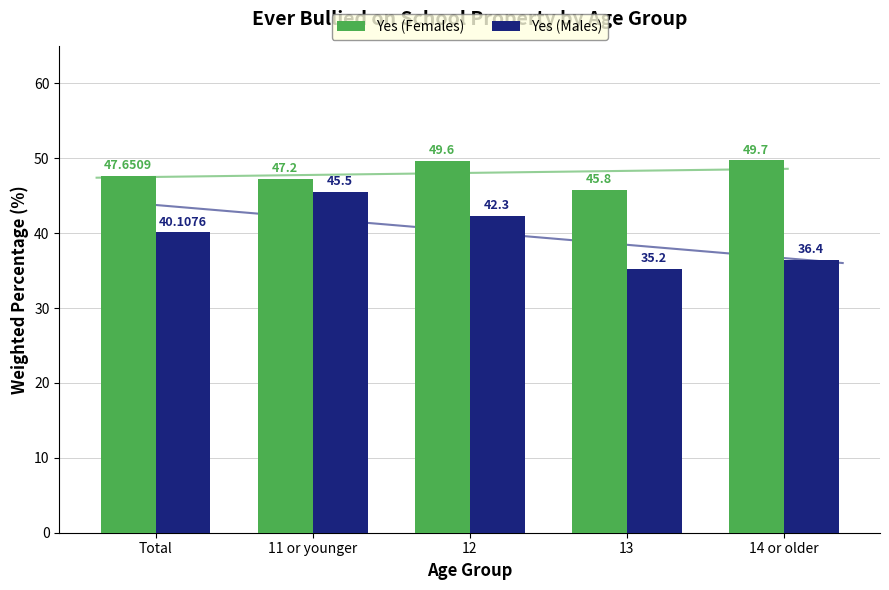

Which category has the highest value in the Yes (Males) series?

11 or younger